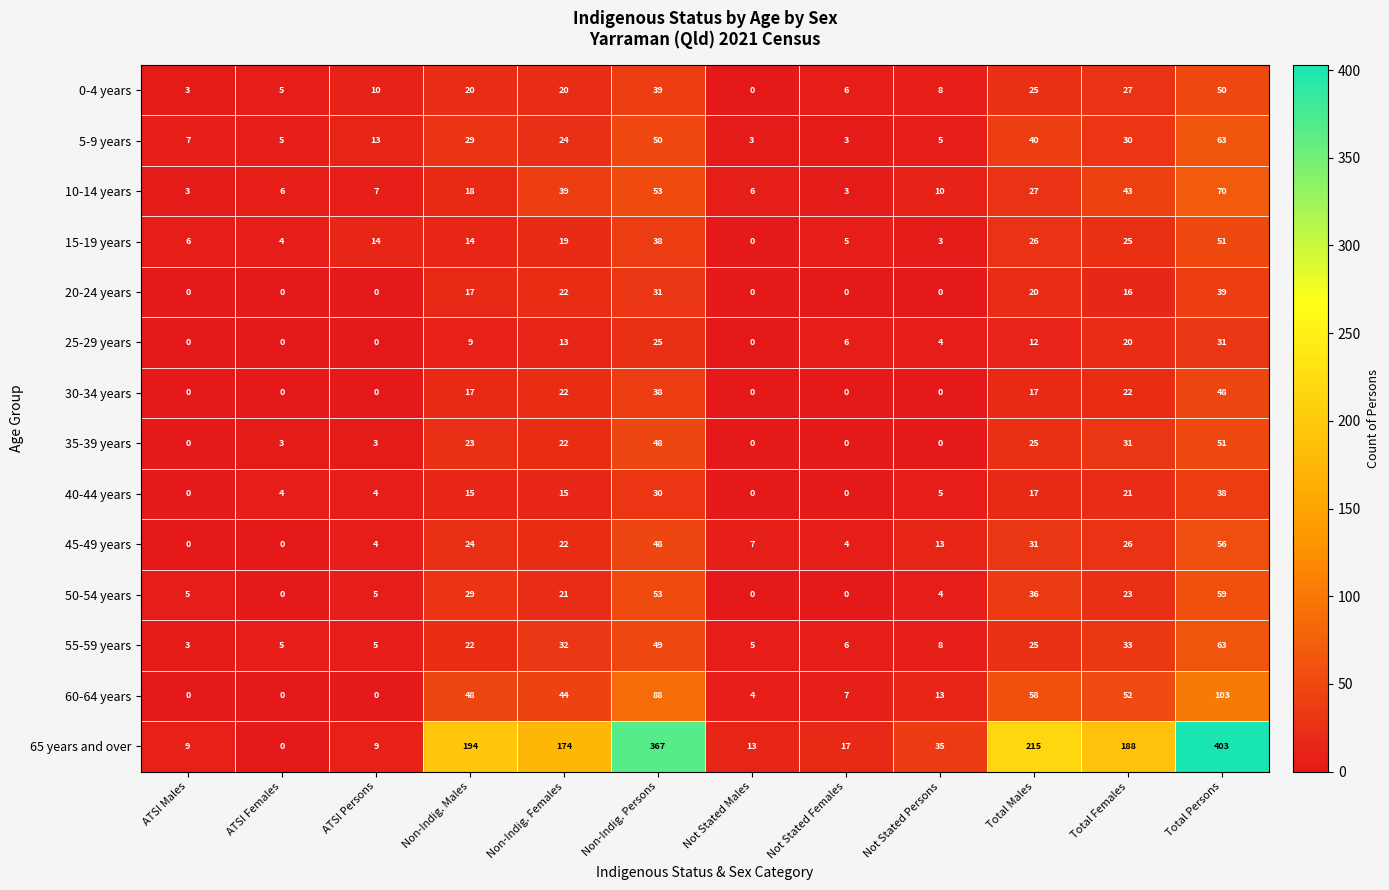

Which category has the lowest value in the 55-59 years series?

ATSI Males